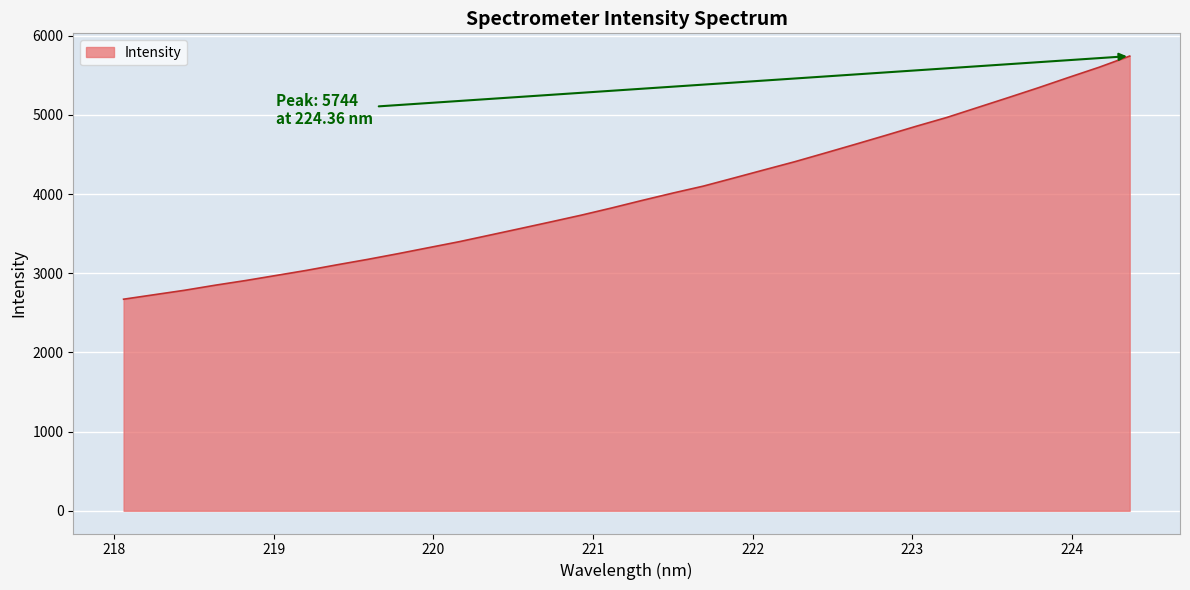

What is the greatest value displayed?

5743.6